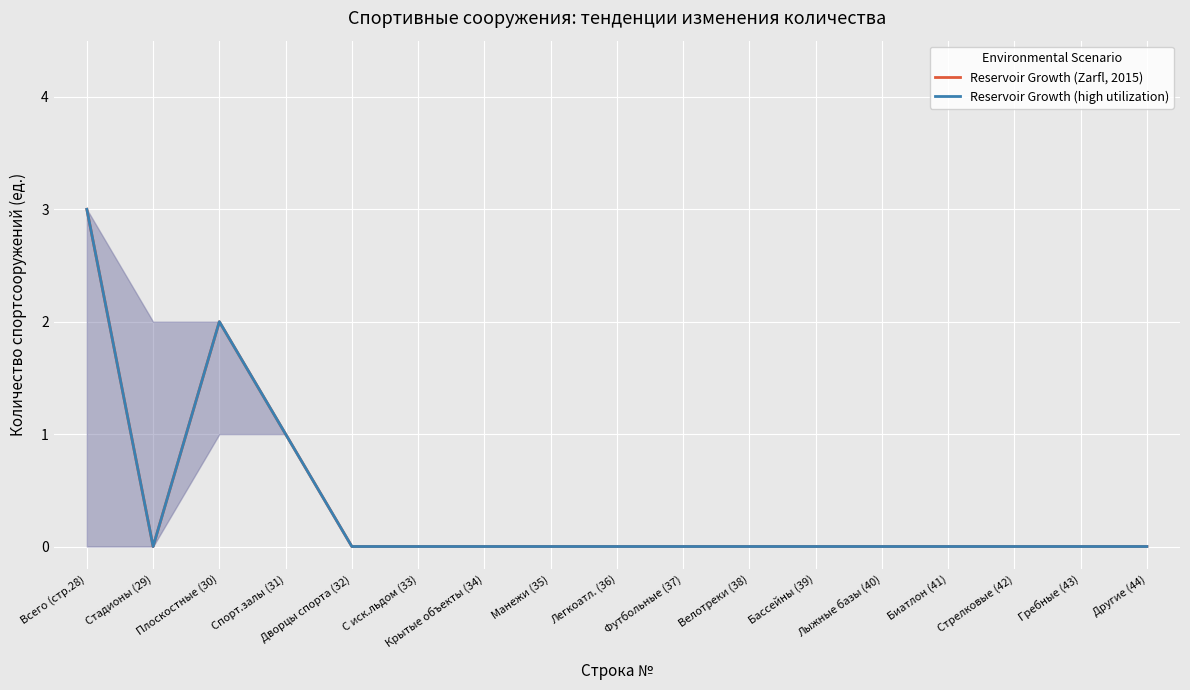

Does the chart display data point markers on the line(s)?

No